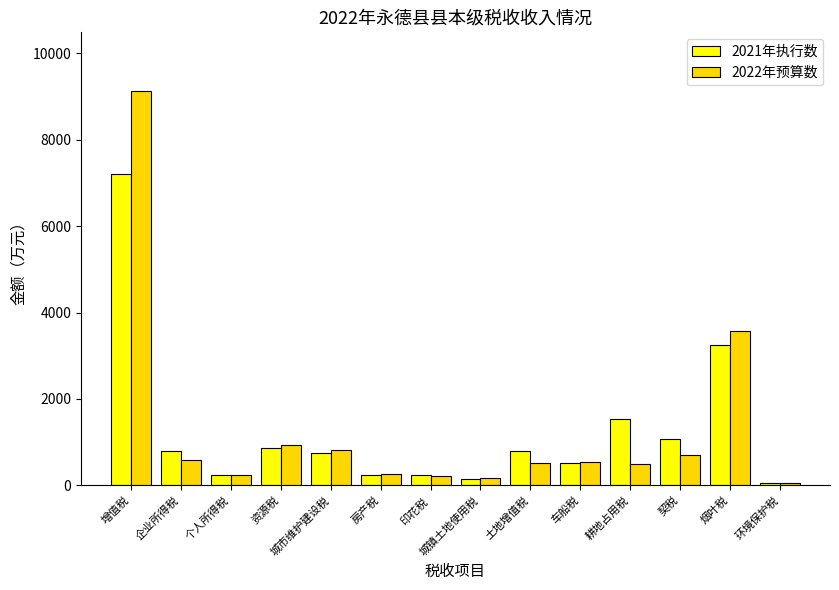

What is the minimum value for 2021年执行数?

46